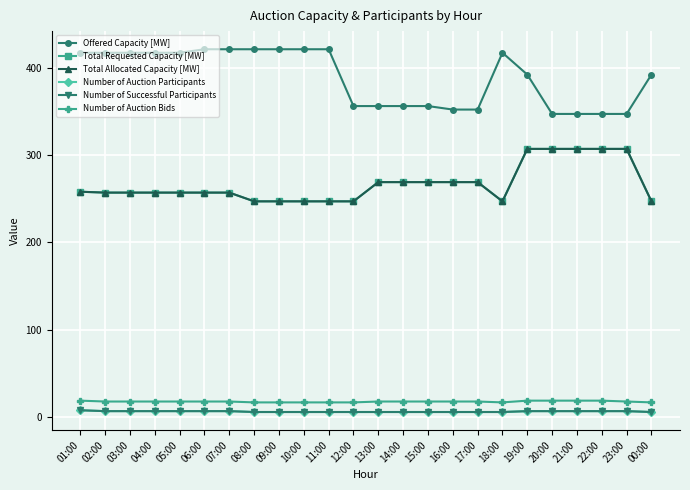

What is the sum of all Offered Capacity [MW] values?

9328